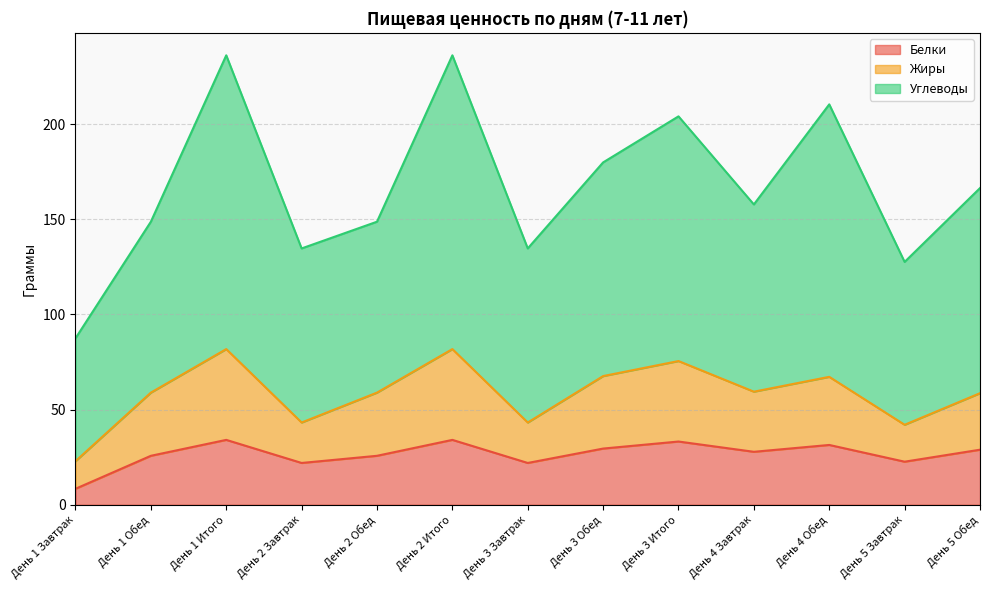

Which category has the highest value across all series?

День 1 Итого